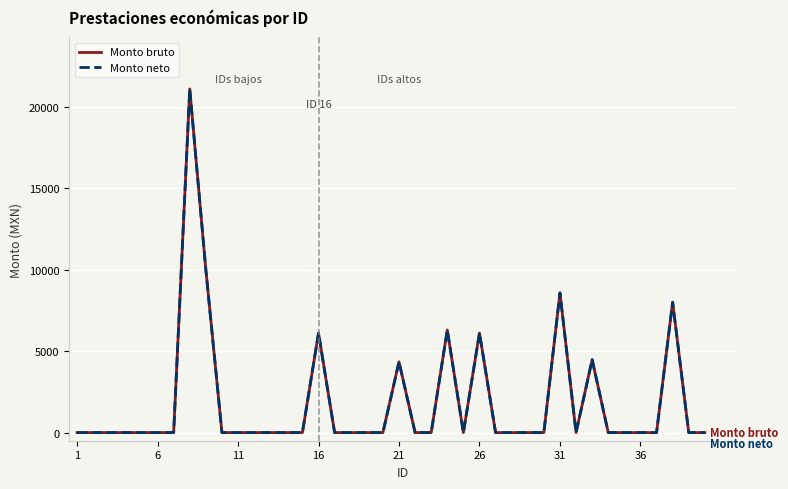

What is the average value of the Monto neto series?

1875.2